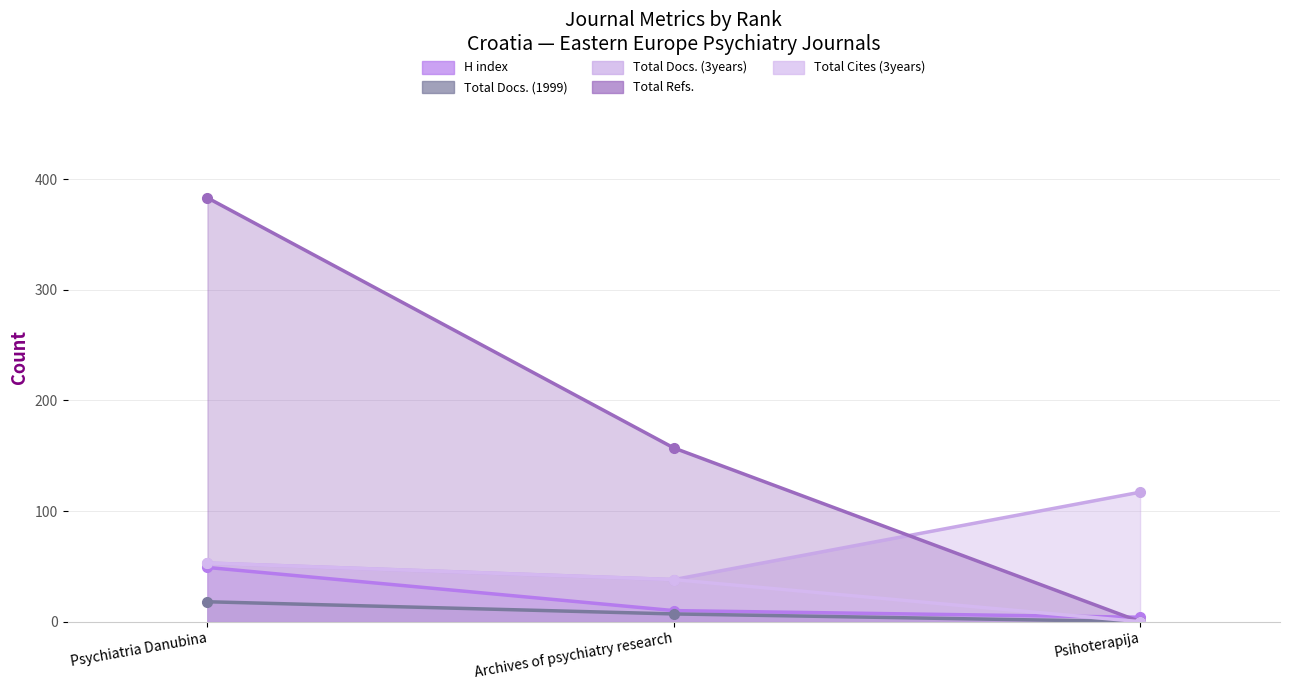

What is the sum of the H index values at Psihoterapija and Archives of psychiatry research?

14